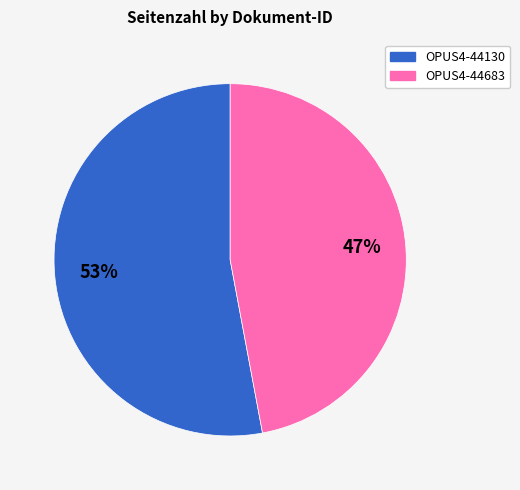

Which category has the smallest portion of the pie?

OPUS4-44683